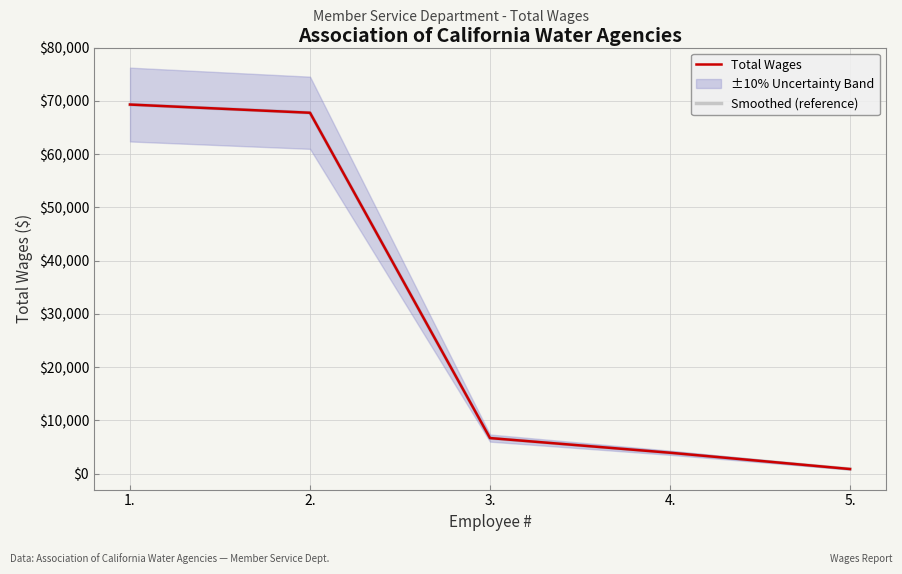

What is the total value across all series at 3.?

13350